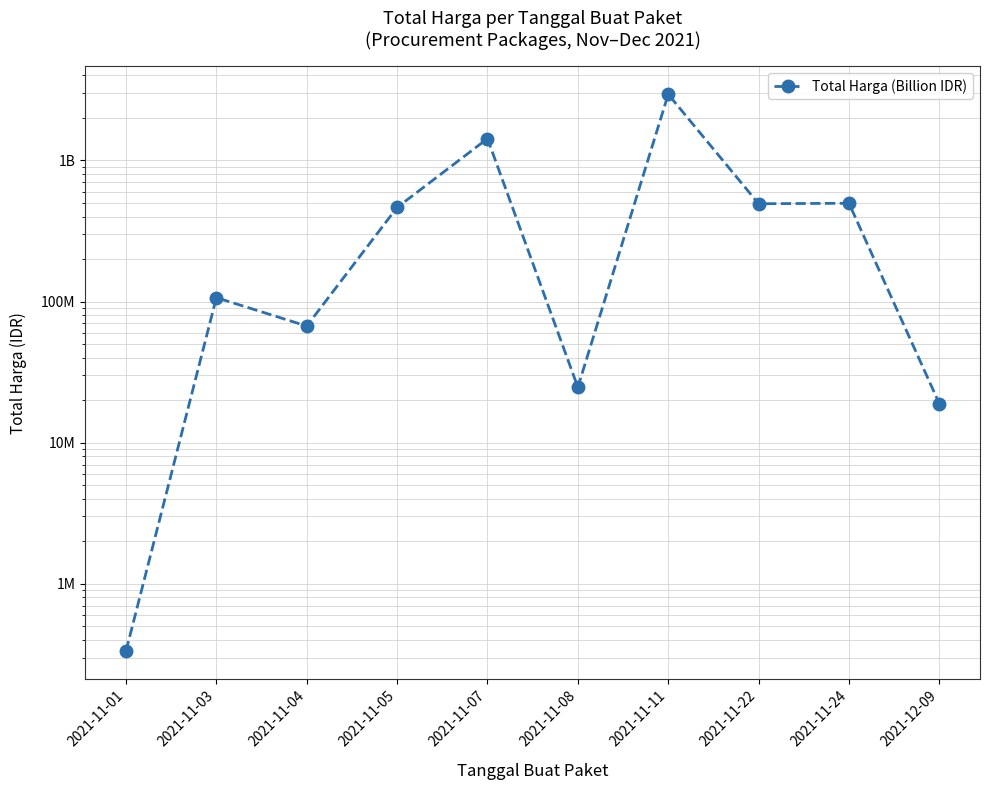

Between 2021-11-07 and 2021-11-08, which is larger?

2021-11-07